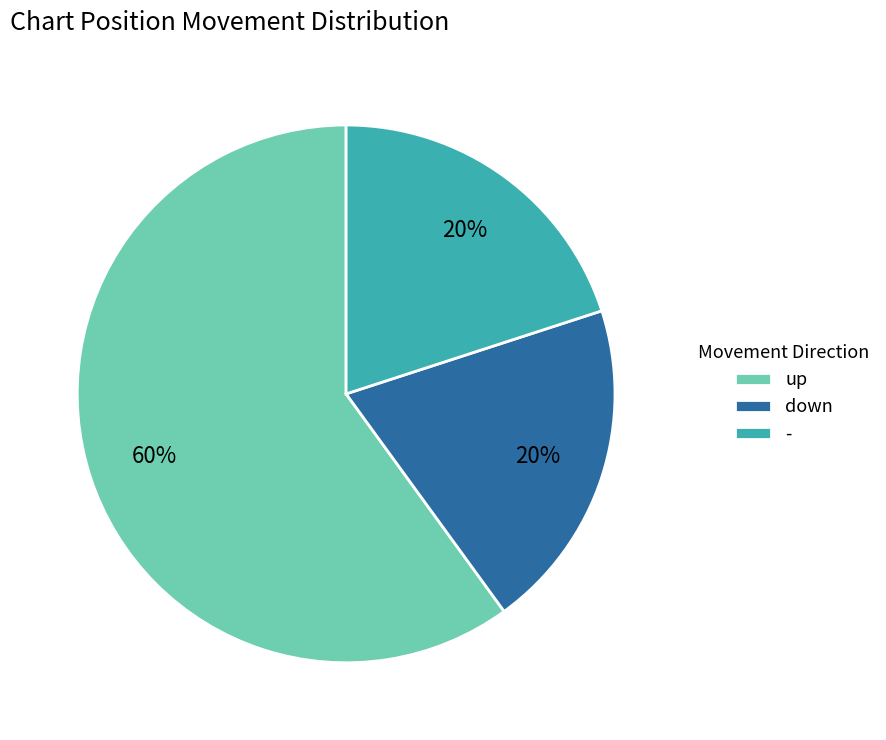

To the nearest percent, what percentage of the pie is -?

20%